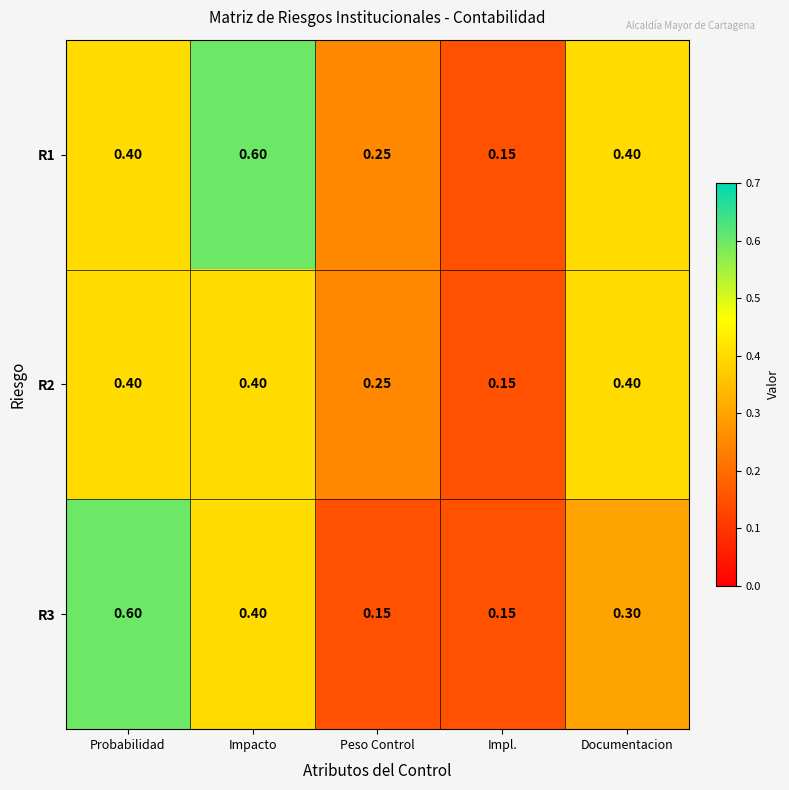

What is the maximum value shown in the chart?

0.6